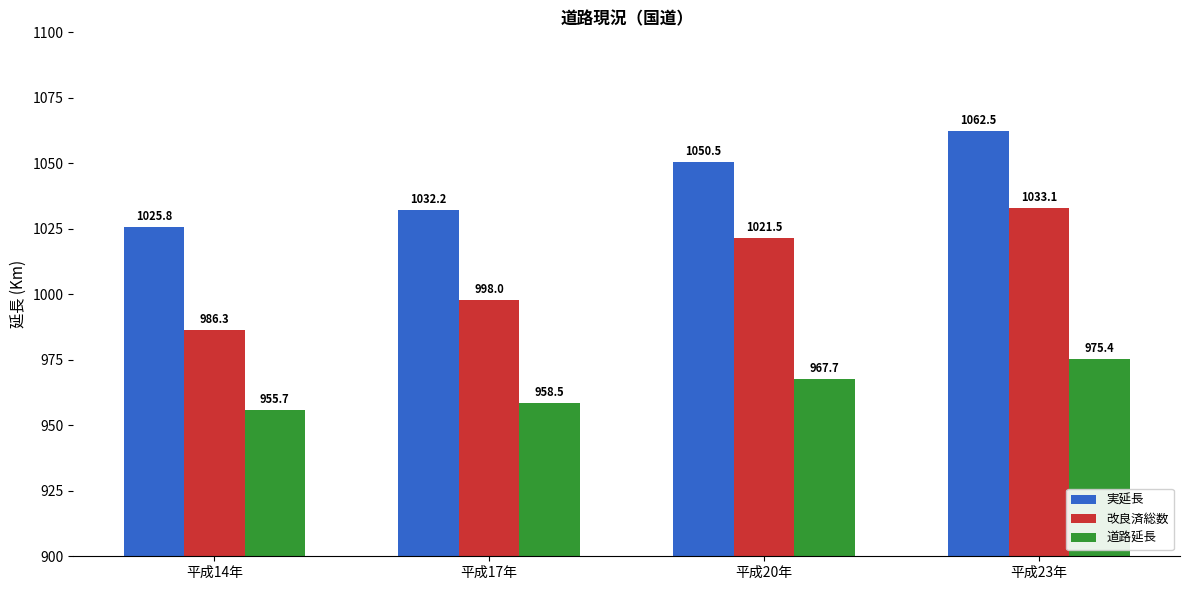

At which category is the sum across all series the highest?

平成23年